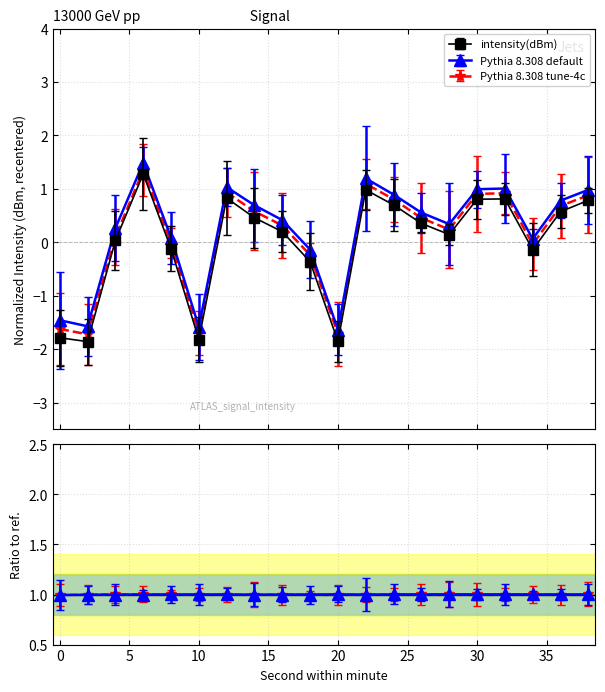

True or false: Pythia 8.308 default has more than 2 interior local peaks.

True